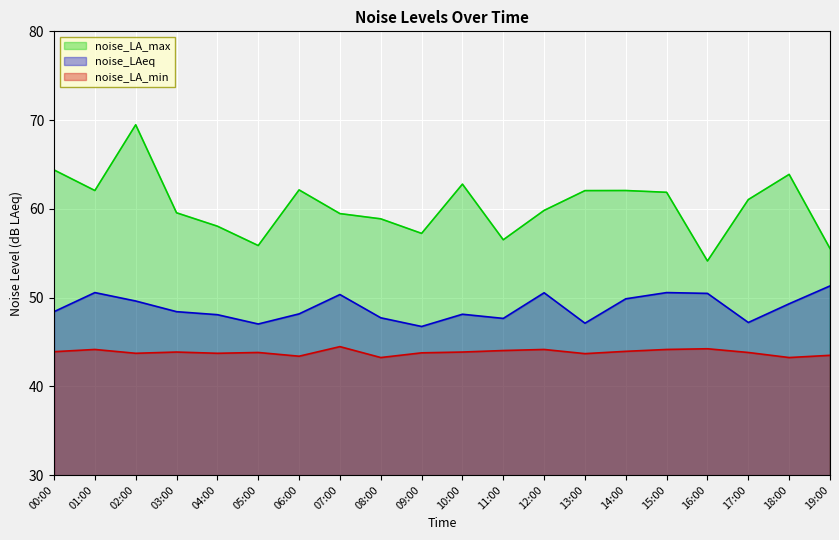

True or false: noise_LA_min has more than 2 points higher than both neighbors.

True